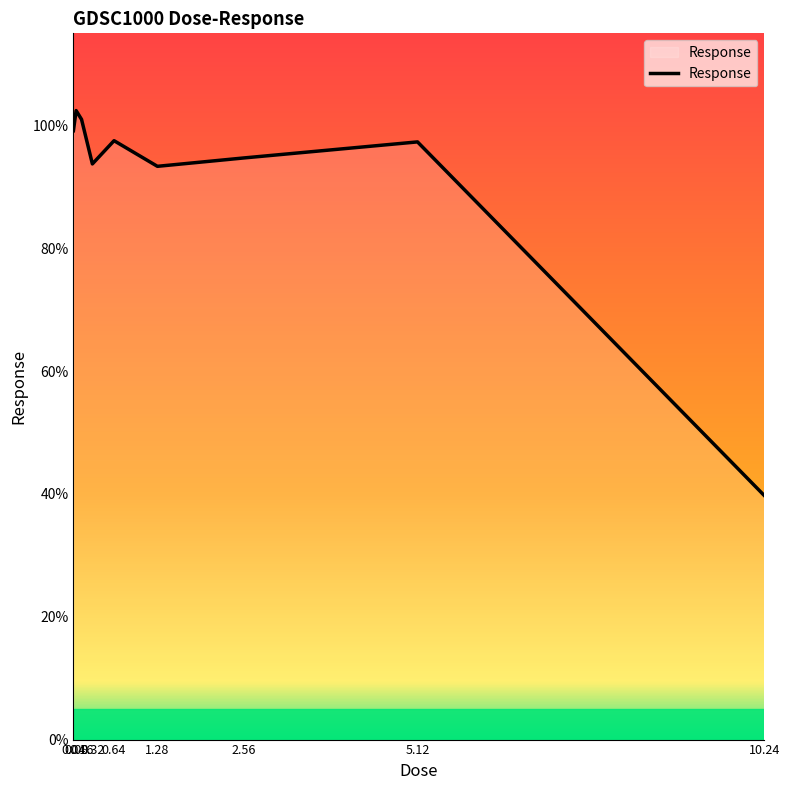

Which has a higher value, 0.32 or 0.64?

0.64